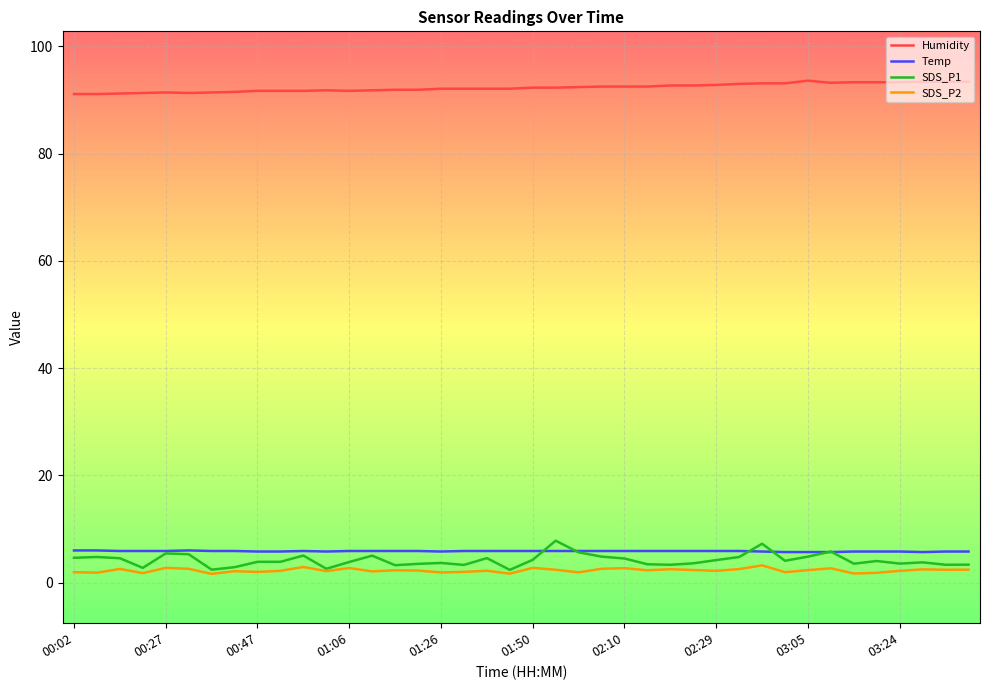

What is the highest value of the Humidity series?

93.6